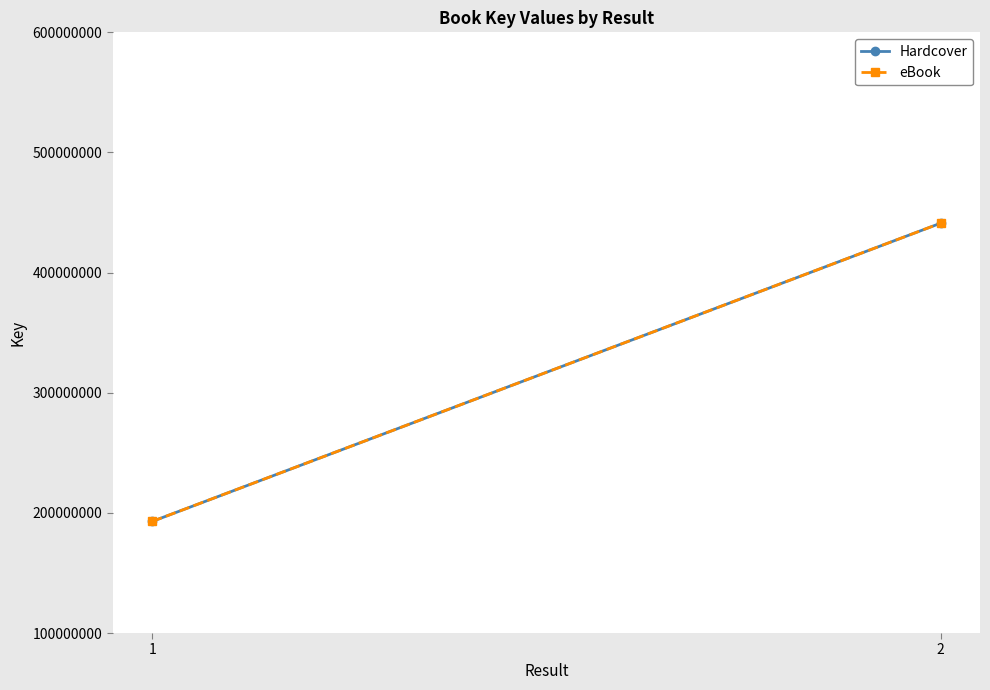

List the series in order of their peak value, highest first.

Hardcover, eBook